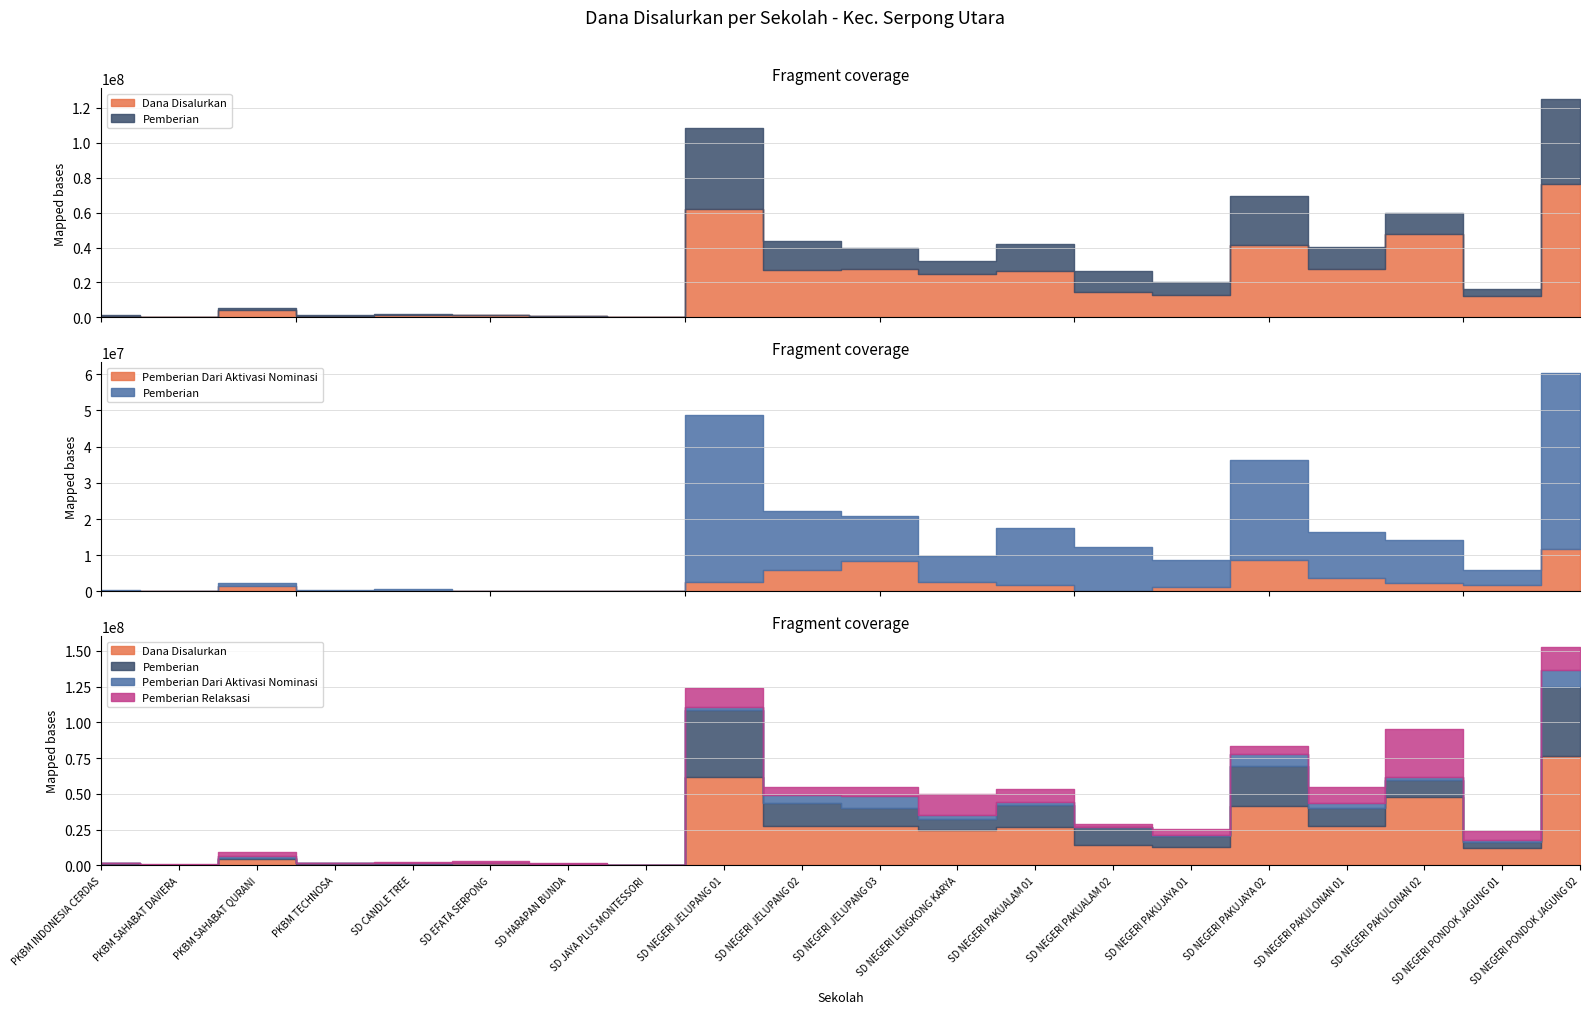

Reading left to right, transcribe all the data shown in this chart.

Dana Disalurkan: 900000	450000	4500000	900000	1125000	1350000	900000	225000	62100000	27225000	27450000	24975000	26550000	14400000	12825000	41625000	27450000	47700000	12150000	76275000
Pemberian: 450000	0	900000	450000	675000	0	0	0	46350000	16425000	12375000	7425000	15750000	12375000	7425000	27675000	12825000	11925000	4050000	48600000
Pemberian Dari Aktivasi Nominasi: 0	0	1350000	0	0	0	0	225000	2475000	5850000	8325000	2475000	1800000	0	1125000	8550000	3600000	2250000	1800000	11700000
Pemberian Relaksasi: 450000	450000	2250000	450000	450000	1350000	900000	0	13275000	4950000	6750000	15075000	9000000	2025000	4275000	5400000	11025000	33525000	6300000	15975000